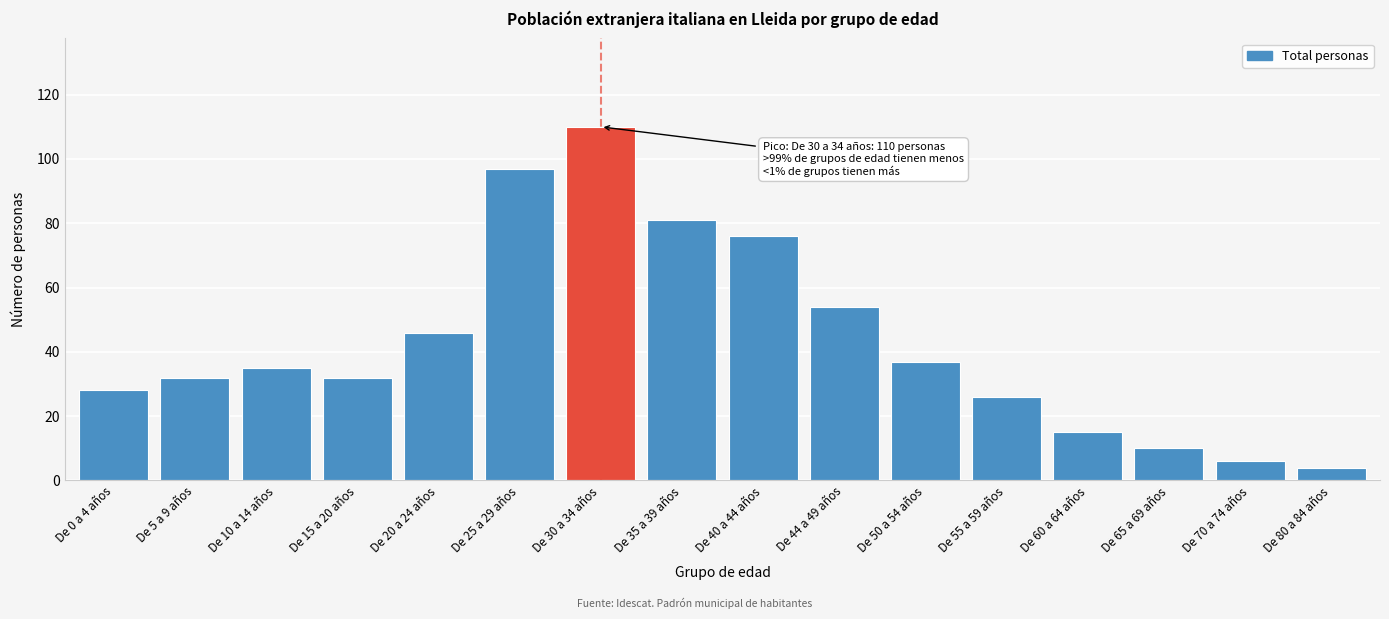

Reading right to left, list all the values displayed in this chart.

De 80 a 84 años=4	De 70 a 74 años=6	De 65 a 69 años=10	De 60 a 64 años=15	De 55 a 59 años=26	De 50 a 54 años=37	De 44 a 49 años=54	De 40 a 44 años=76	De 35 a 39 años=81	De 30 a 34 años=110	De 25 a 29 años=97	De 20 a 24 años=46	De 15 a 20 años=32	De 10 a 14 años=35	De 5 a 9 años=32	De 0 a 4 años=28